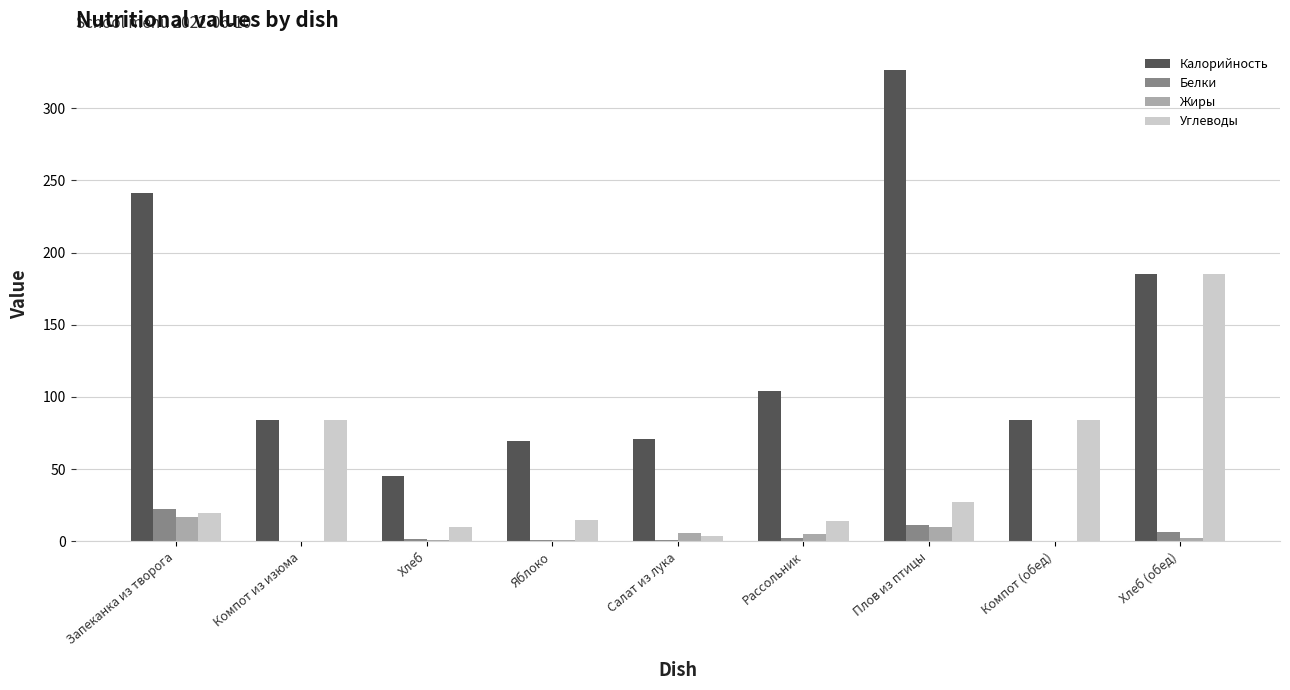

True or false: Углеводы has a value of 19.6 at Запеканка из творога.

True